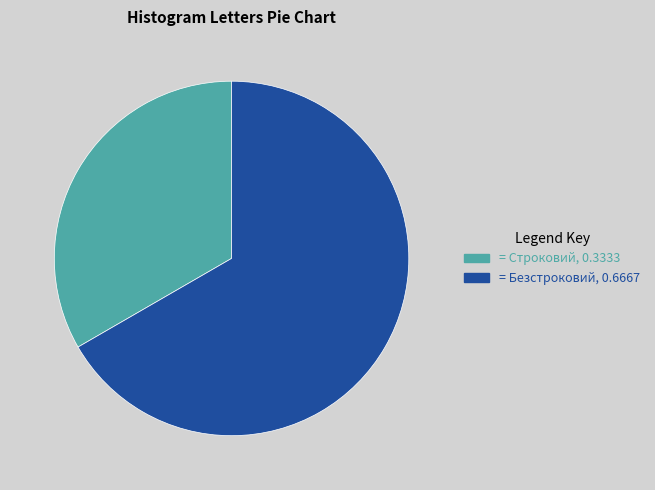

Does any single category account for the majority?

Yes